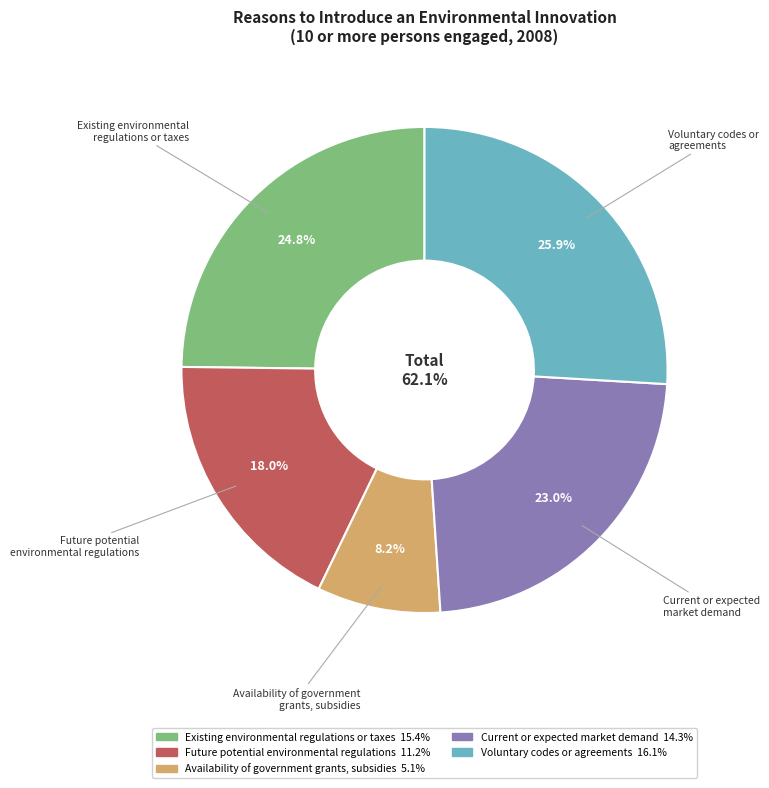

To the nearest percent, what portion does Current or expected
market demand represent?

23%